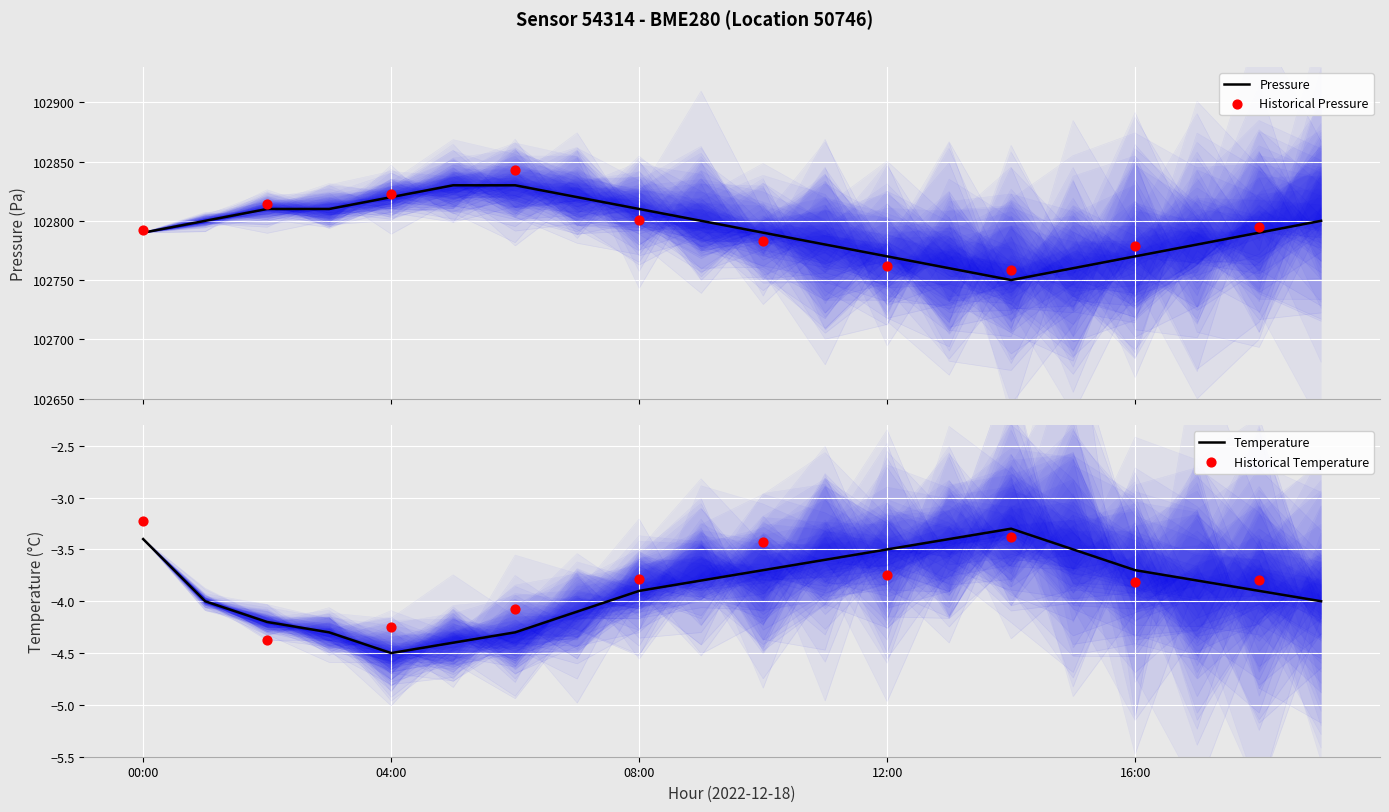

Which series has the largest total across all categories?

pressure